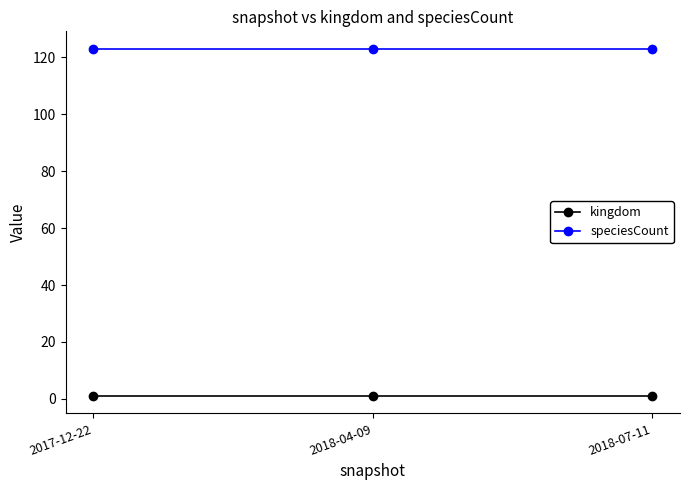

What is the average value of the speciesCount series?

123